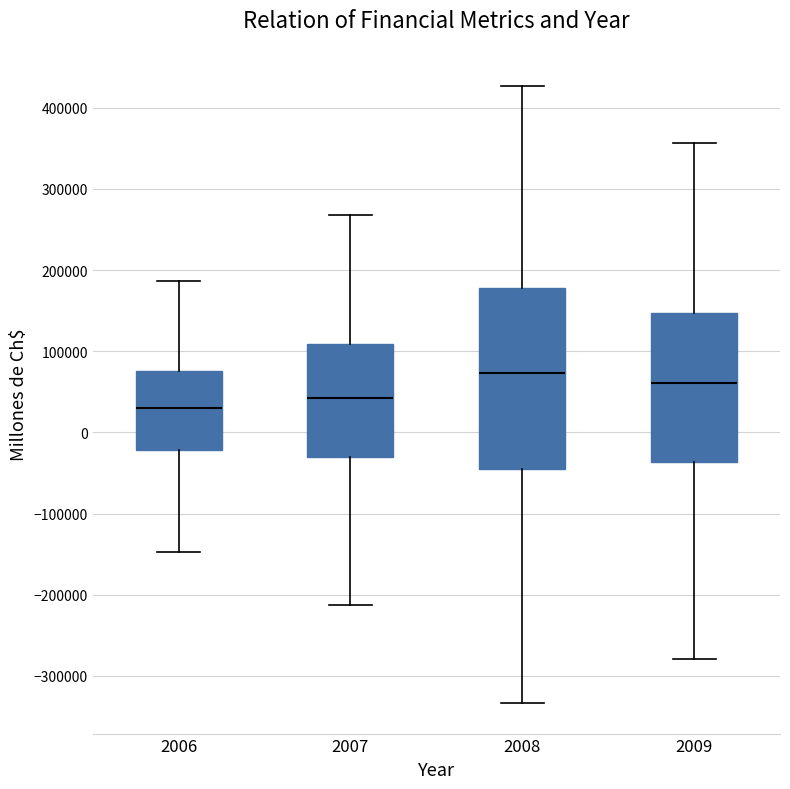

Which box is the tallest, from its lower edge to its upper edge?

2008